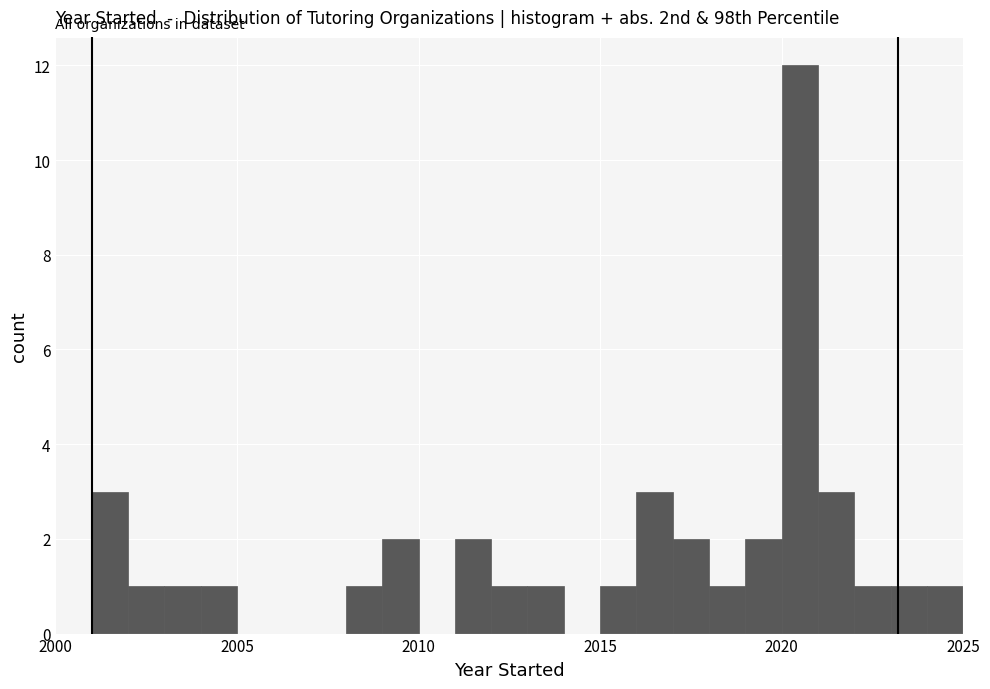

Read against the x-axis, roughly where is the centre of the tallest bar?

2020.5